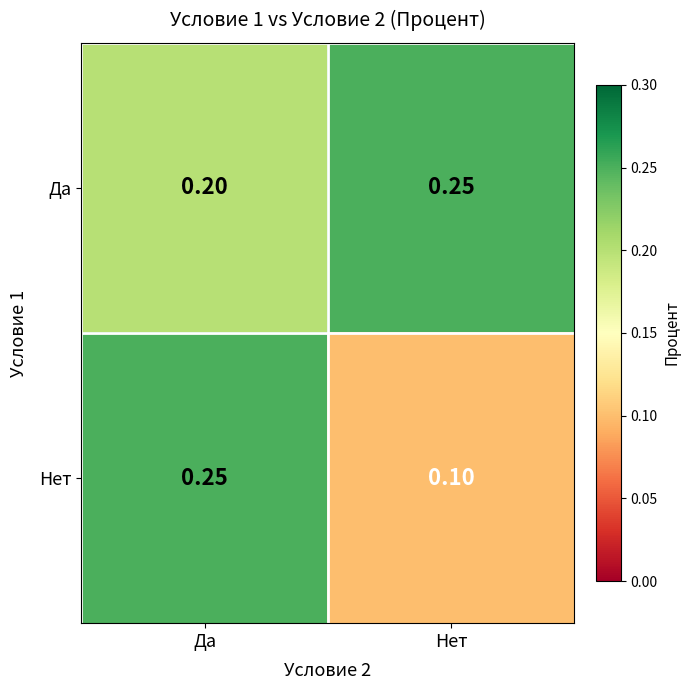

At which label does Да reach its minimum?

Да